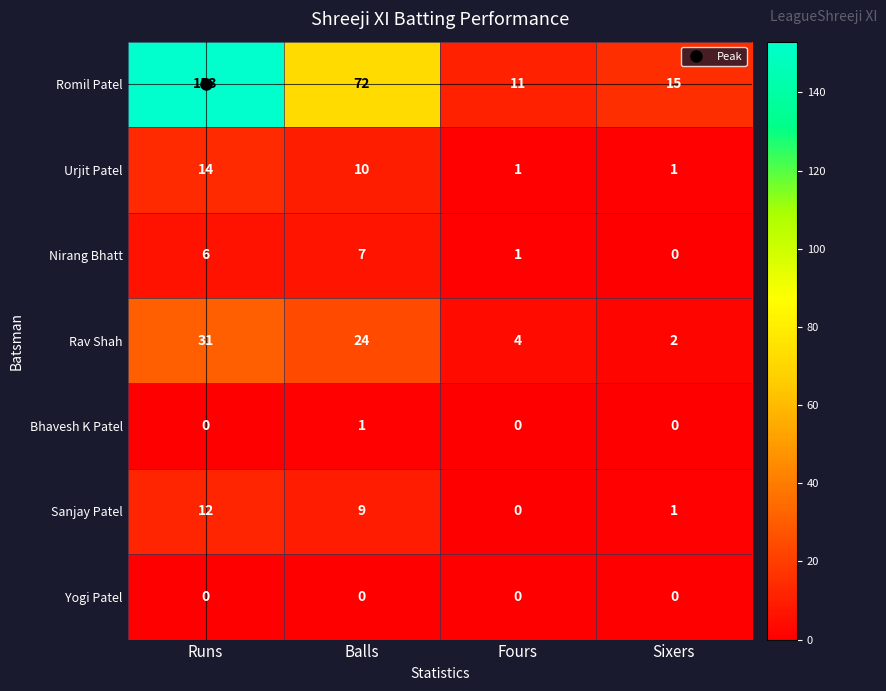

True or false: Romil Patel has a value of 153 at Runs.

True